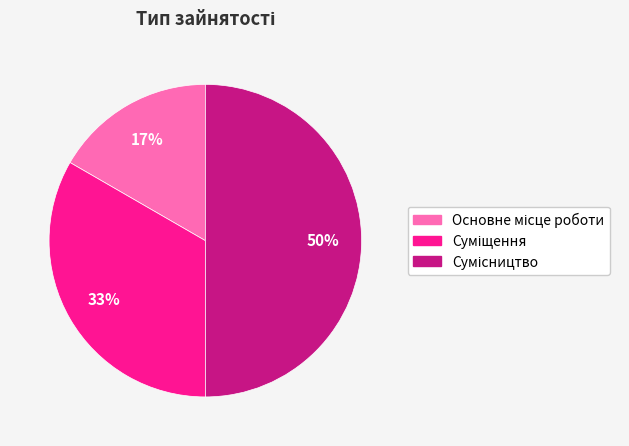

To the nearest percent, what is the average slice percentage?

33%